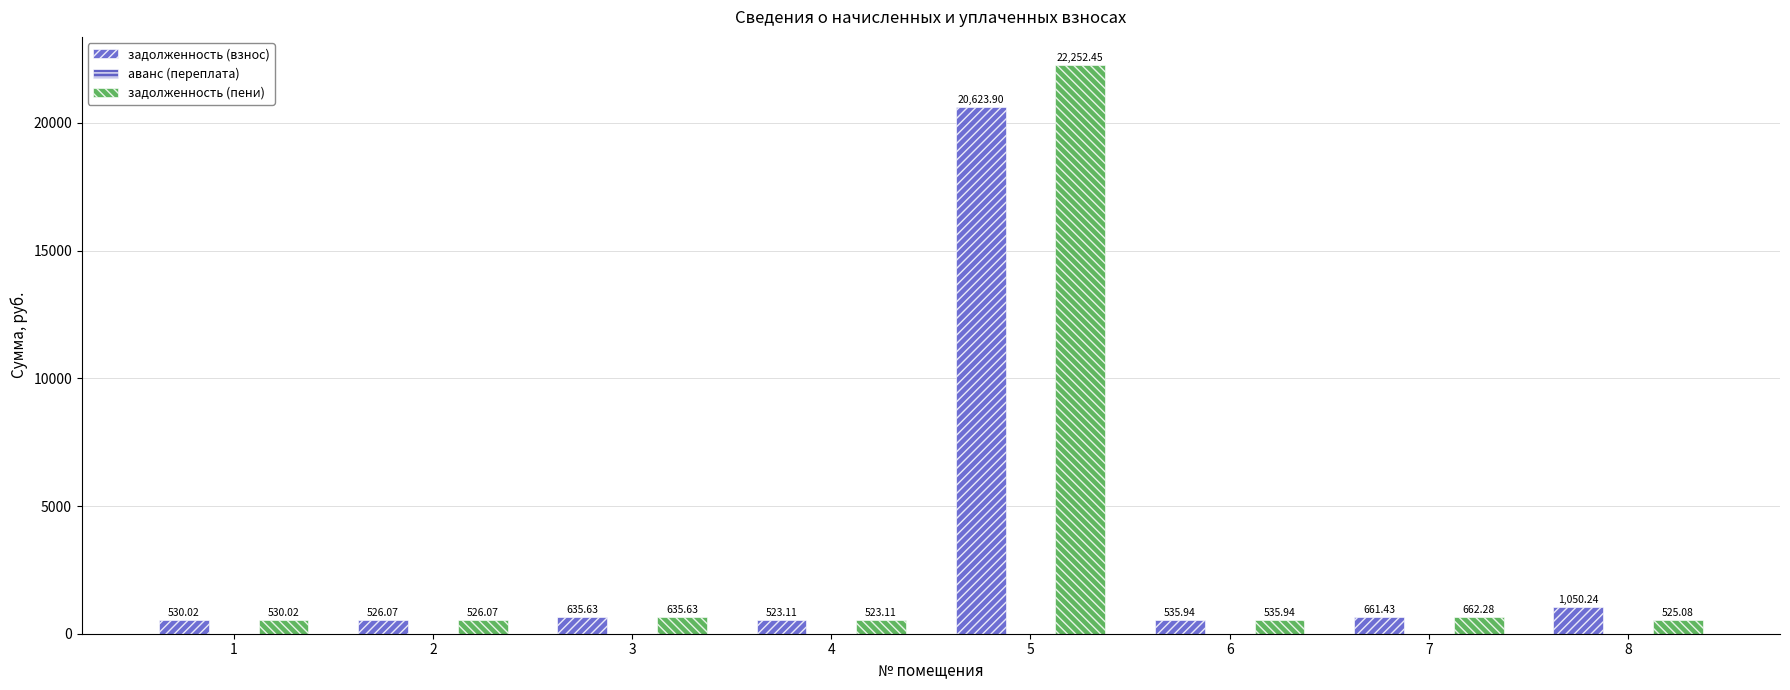

True or false: задолженность (пени) has a value of 523.1 at 4.

True